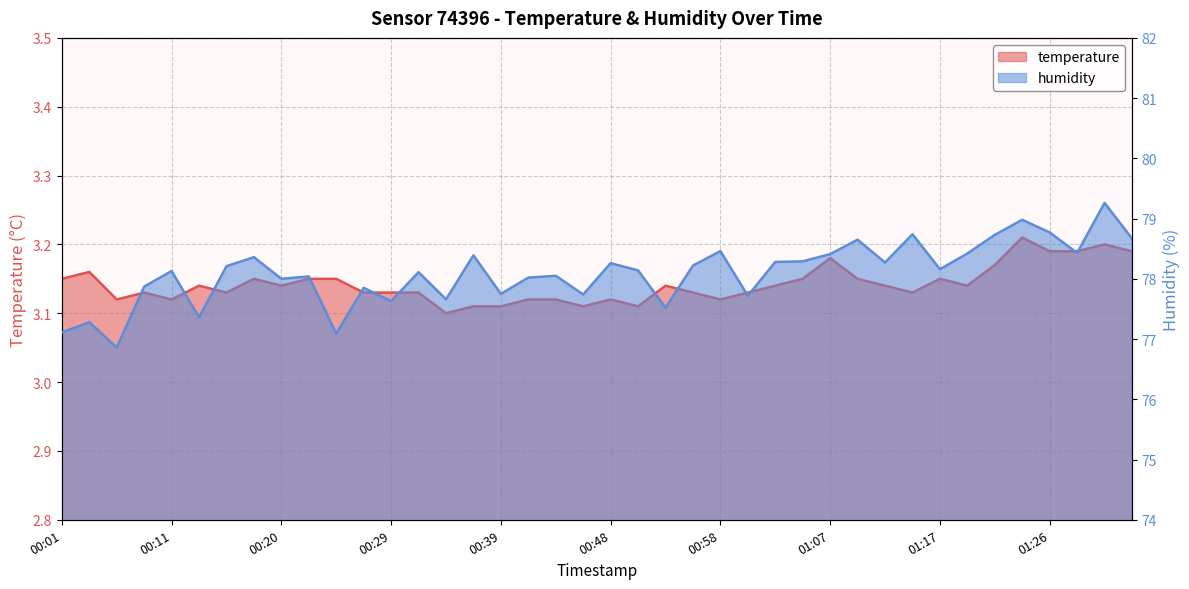

Which series has the widest spread of values?

humidity